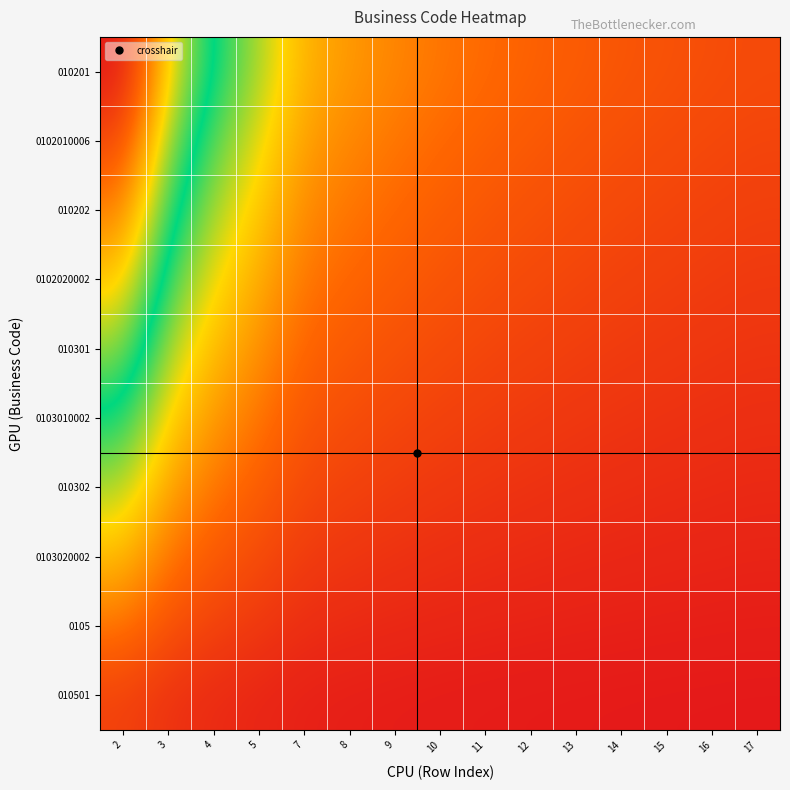

What is the difference between the highest and lowest values at 13?

0.1